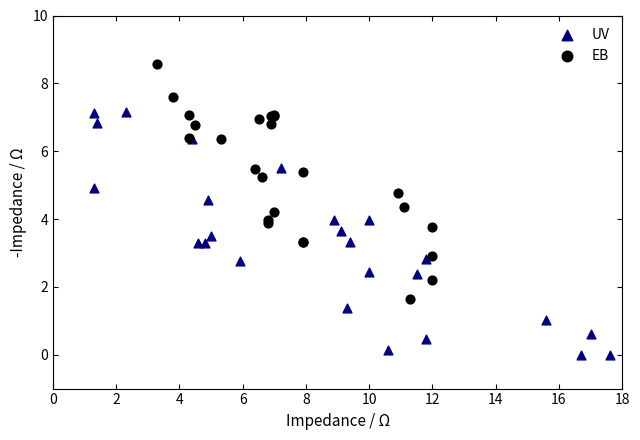

Which series reaches the maximum Y coordinate?

EB